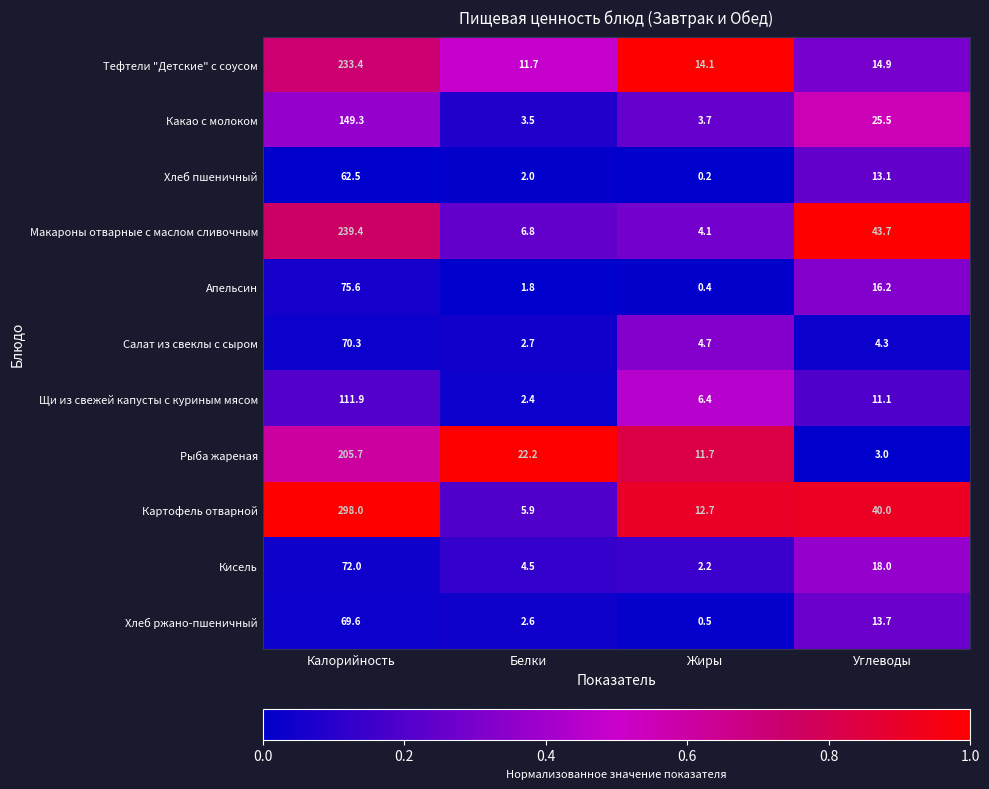

Rank the series at Жиры from highest to lowest value.

Тефтели "Детские" с соусом, Картофель отварной, Рыба жареная, Щи из свежей капусты с куриным мясом, Салат из свеклы с сыром, Макароны отварные с маслом сливочным, Какао с молоком, Кисель, Хлеб ржано-пшеничный, Апельсин, Хлеб пшеничный